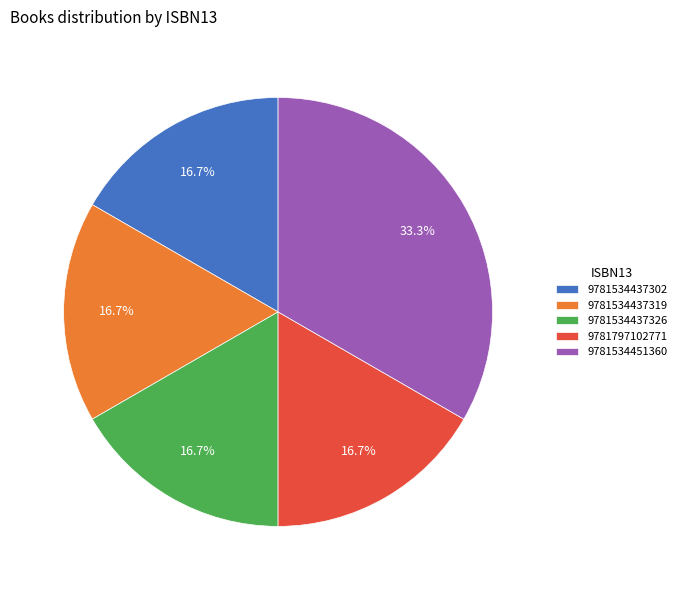

The 9781797102771 slice represents 31% of the pie. True or false?

False